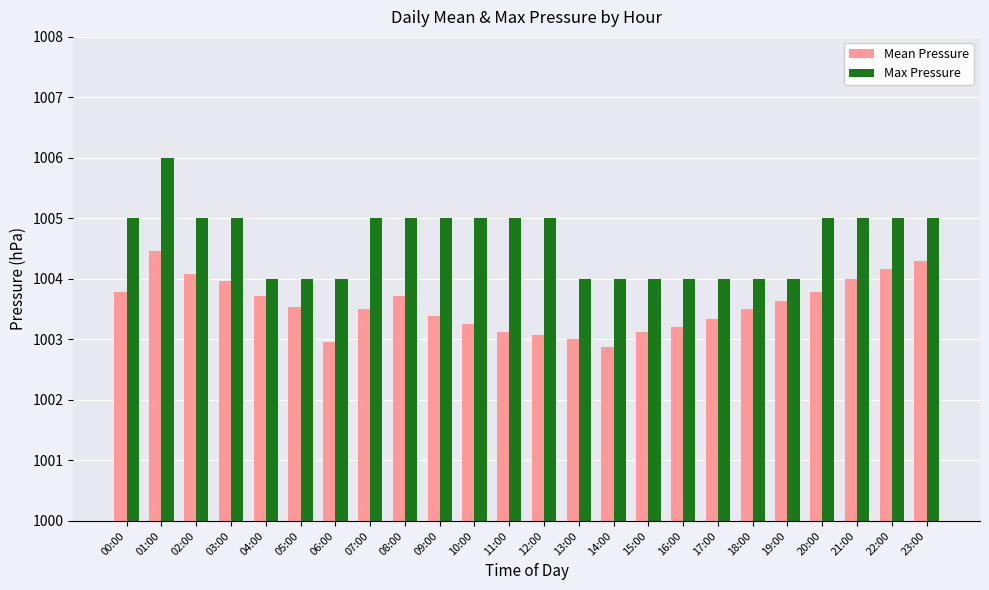

Is the value of Max Pressure at 08:00 greater than the value of Mean Pressure at 02:00?

Yes